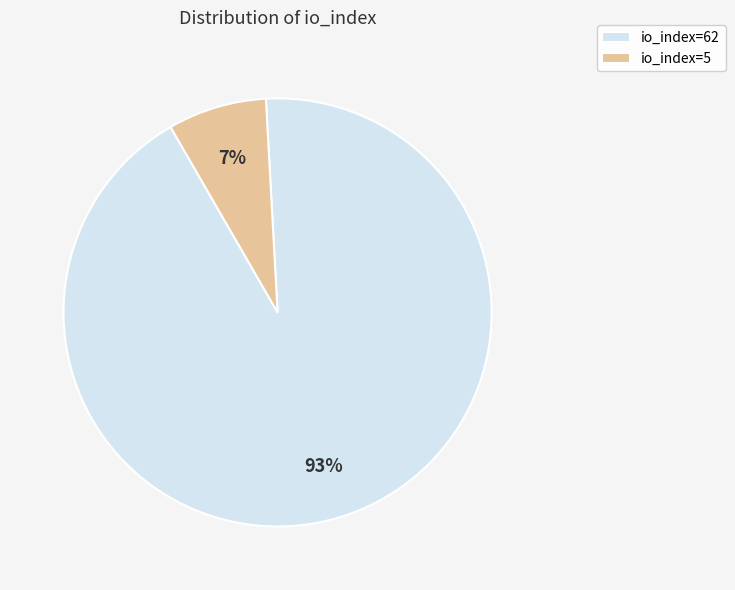

To the nearest percent, what portion does io_index=62 represent?

93%